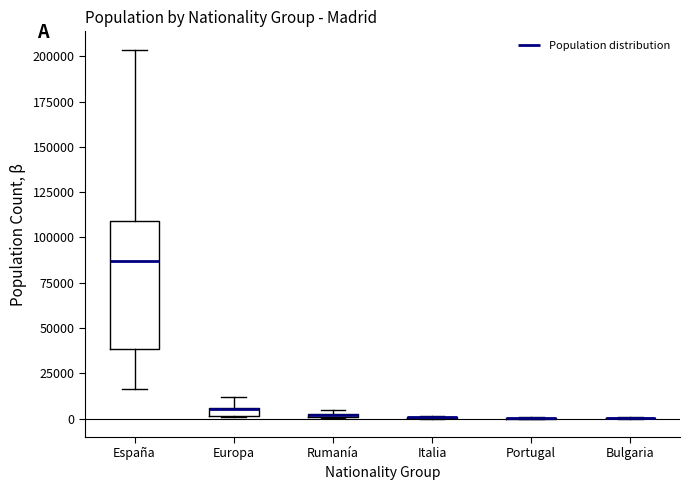

Where does the median line of the box for España sit on the y-axis? The values are not printed on the chart, so give them approximately, as read against the axis.

85000